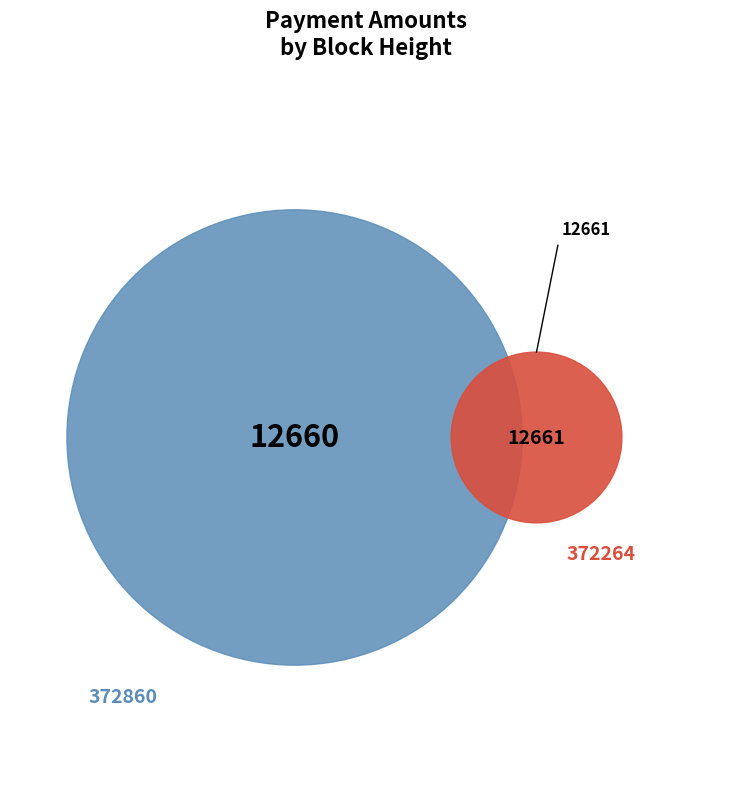

How much of the chart is everything except 372264?

50.0%